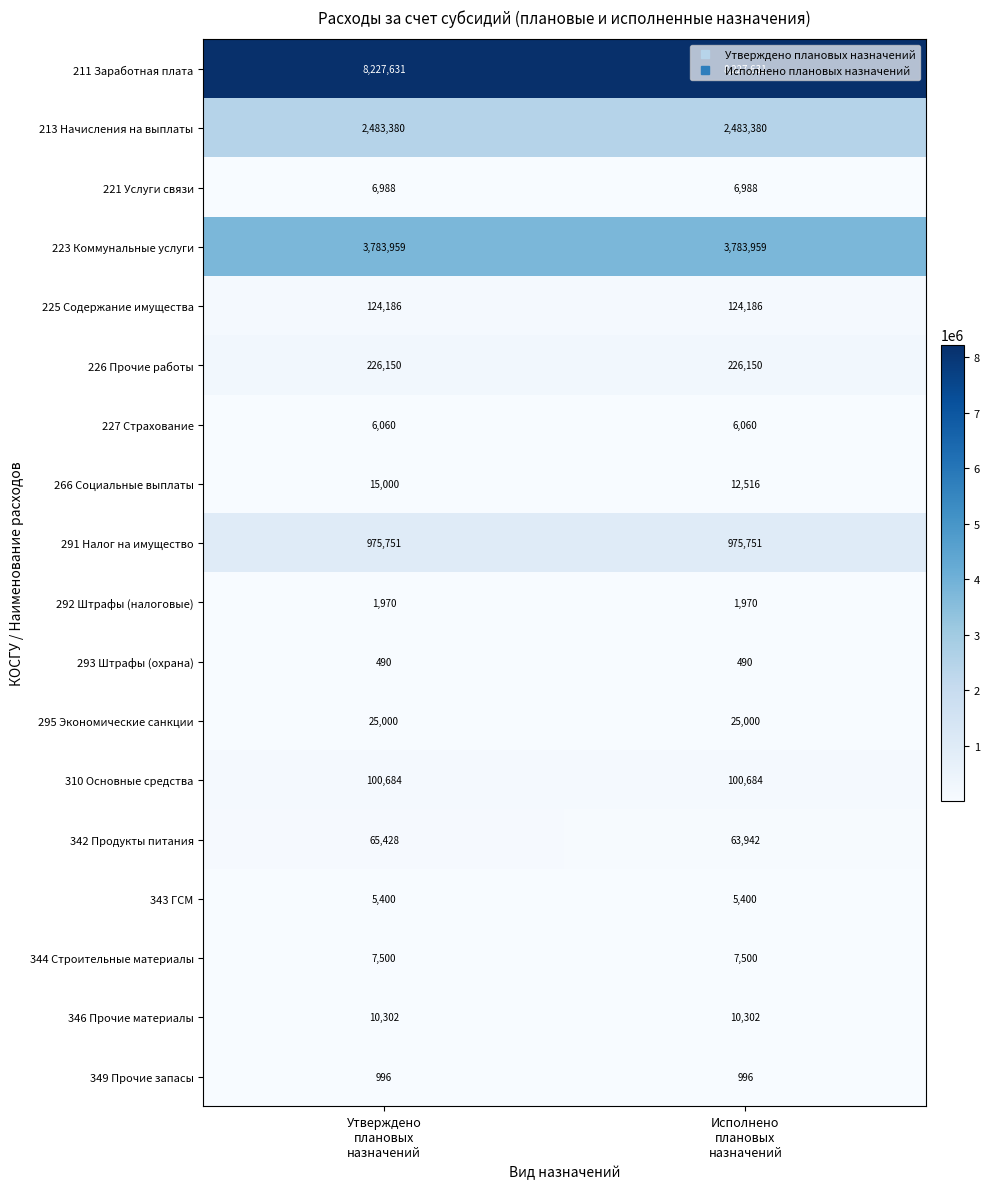

Which series has the largest range (max minus min)?

266 Социальные выплаты